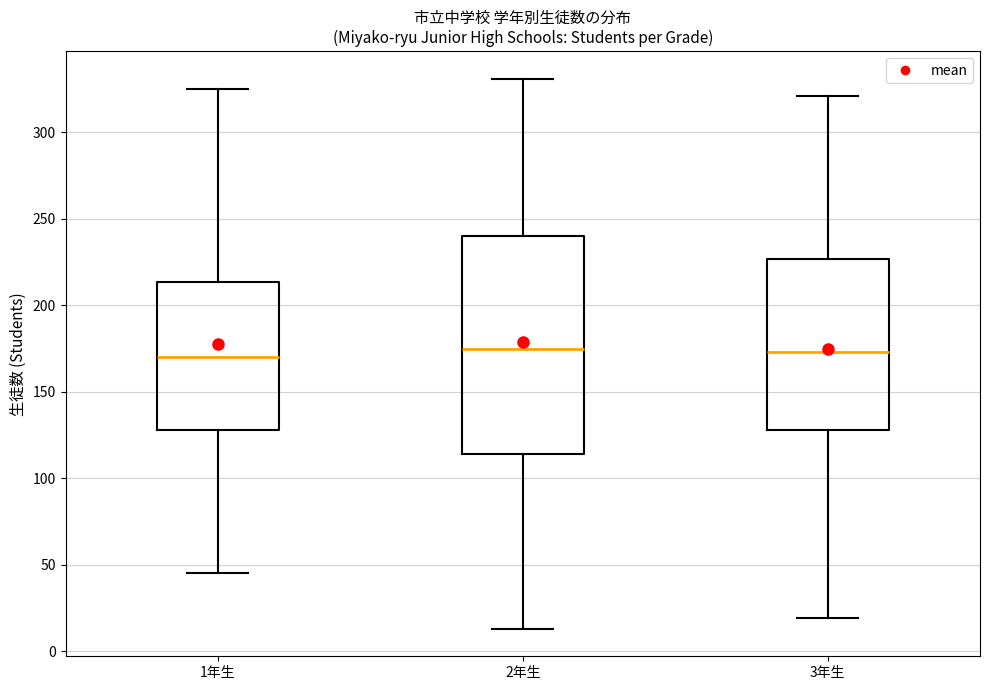

Where does the median line of the box for 2年生 sit on the y-axis? The values are not printed on the chart, so give them approximately, as read against the axis.

175